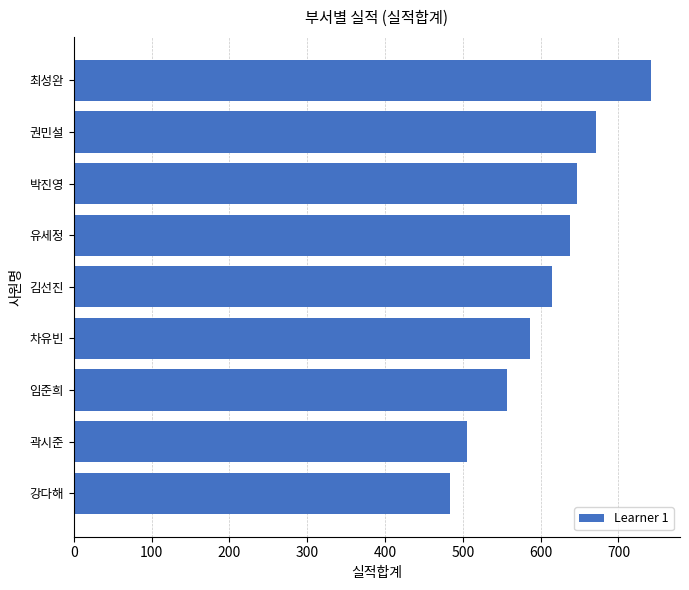

Is it true that the value at 김선진 is 1070?

False